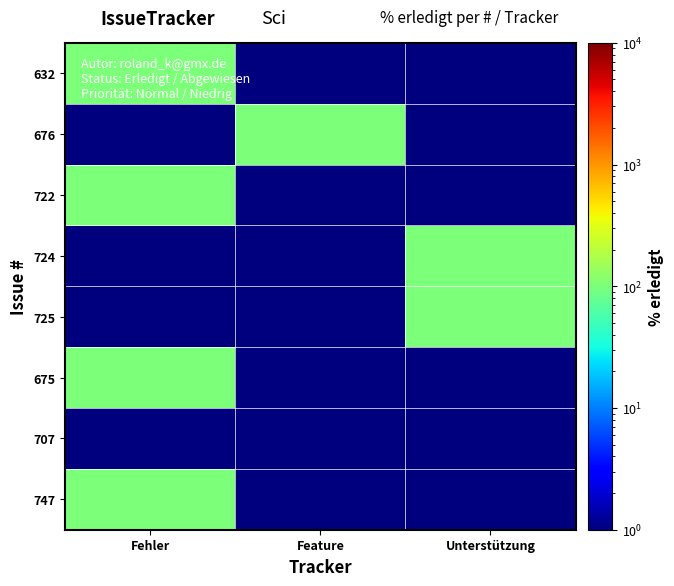

List the series in order of their peak value, highest first.

632, 676, 722, 724, 725, 675, 747, 707